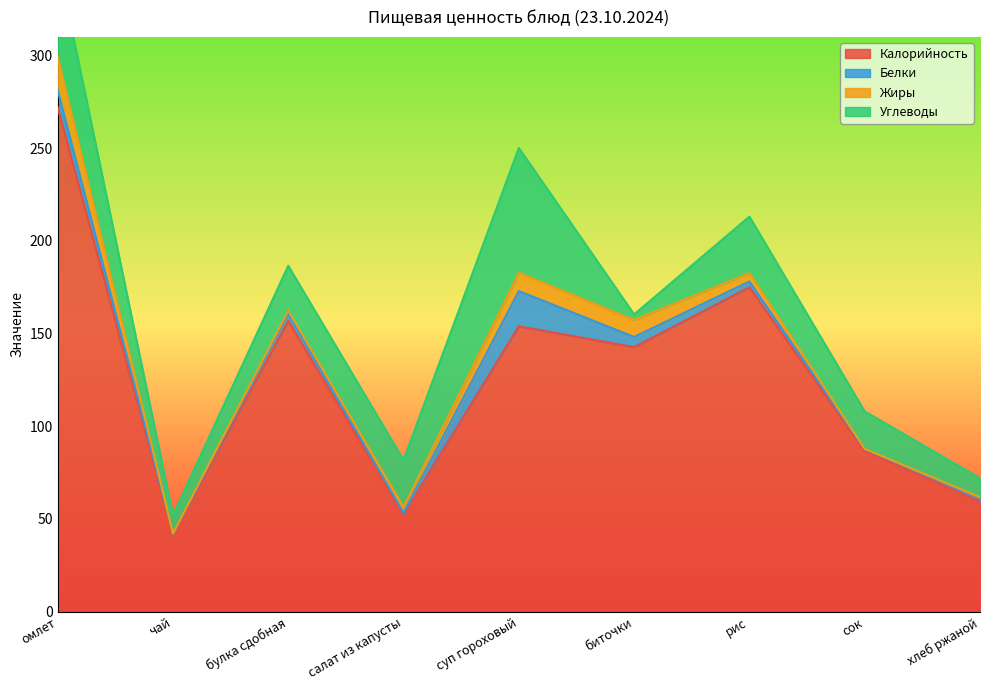

How many interior local peaks does the Калорийность series have?

3